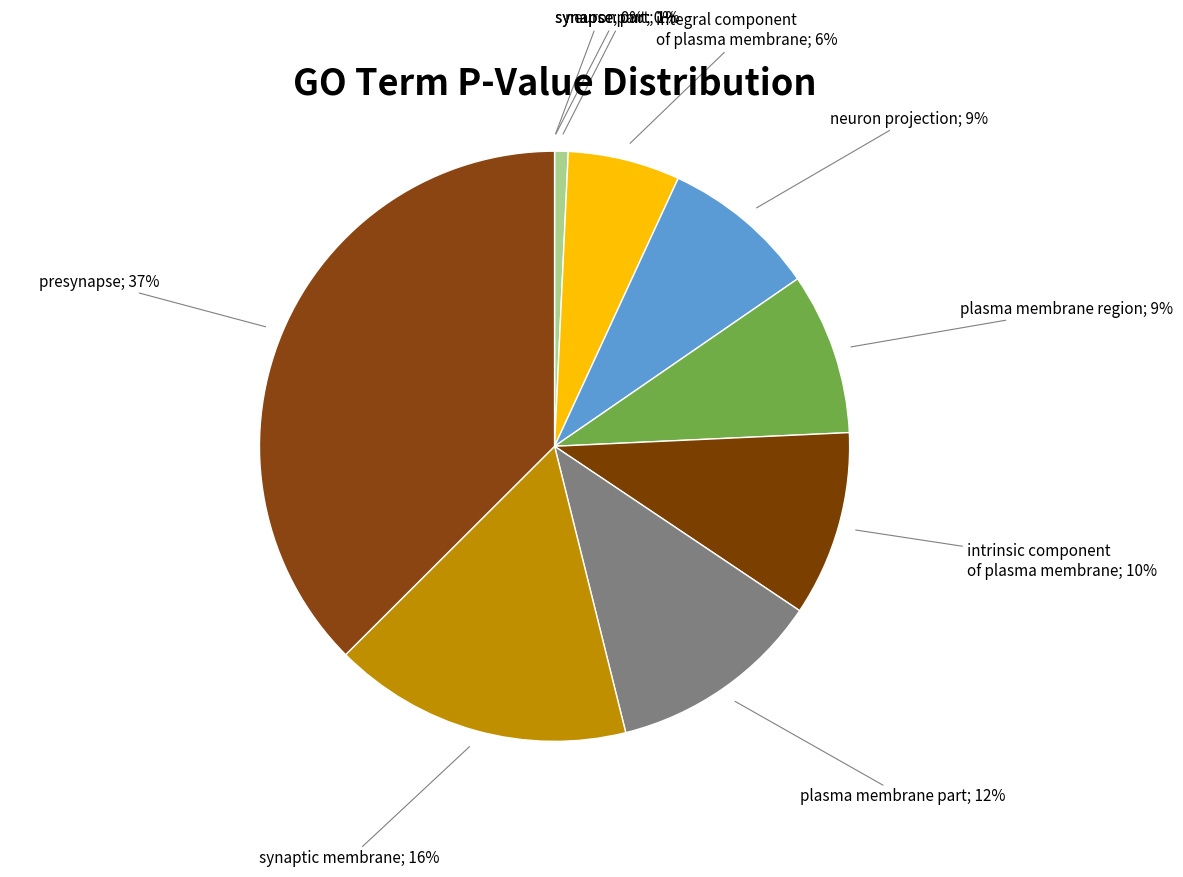

How many slices are in this pie chart?

10